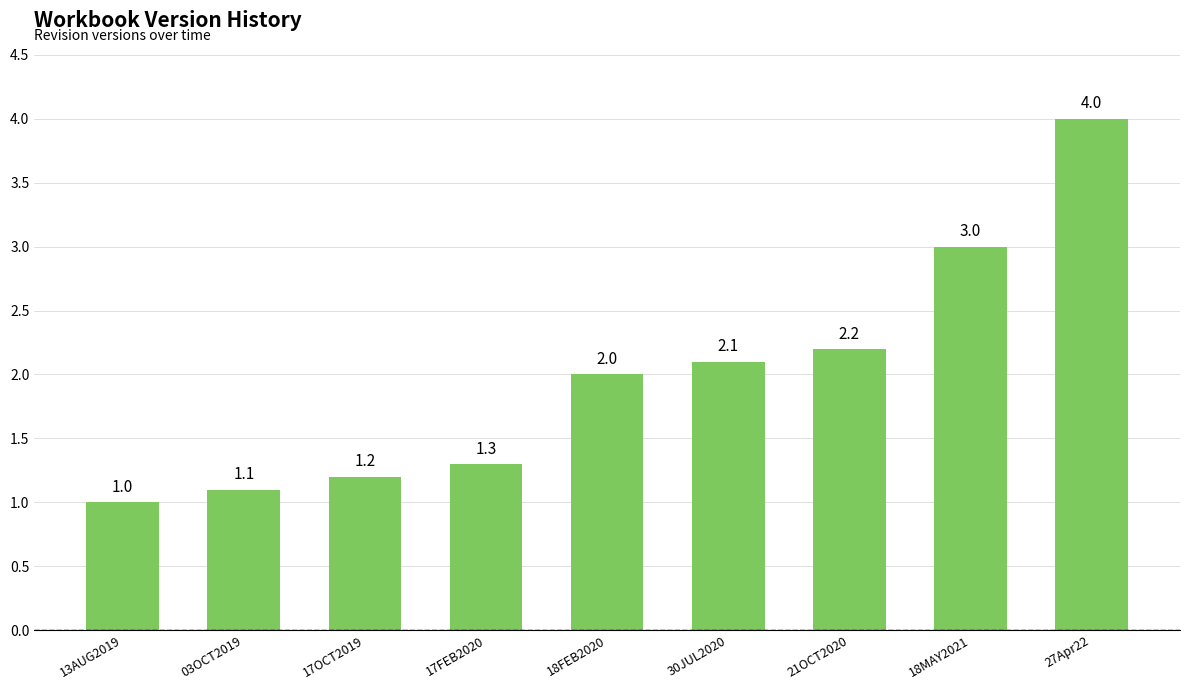

True or false: the data shows 0.5 at 17OCT2019.

False